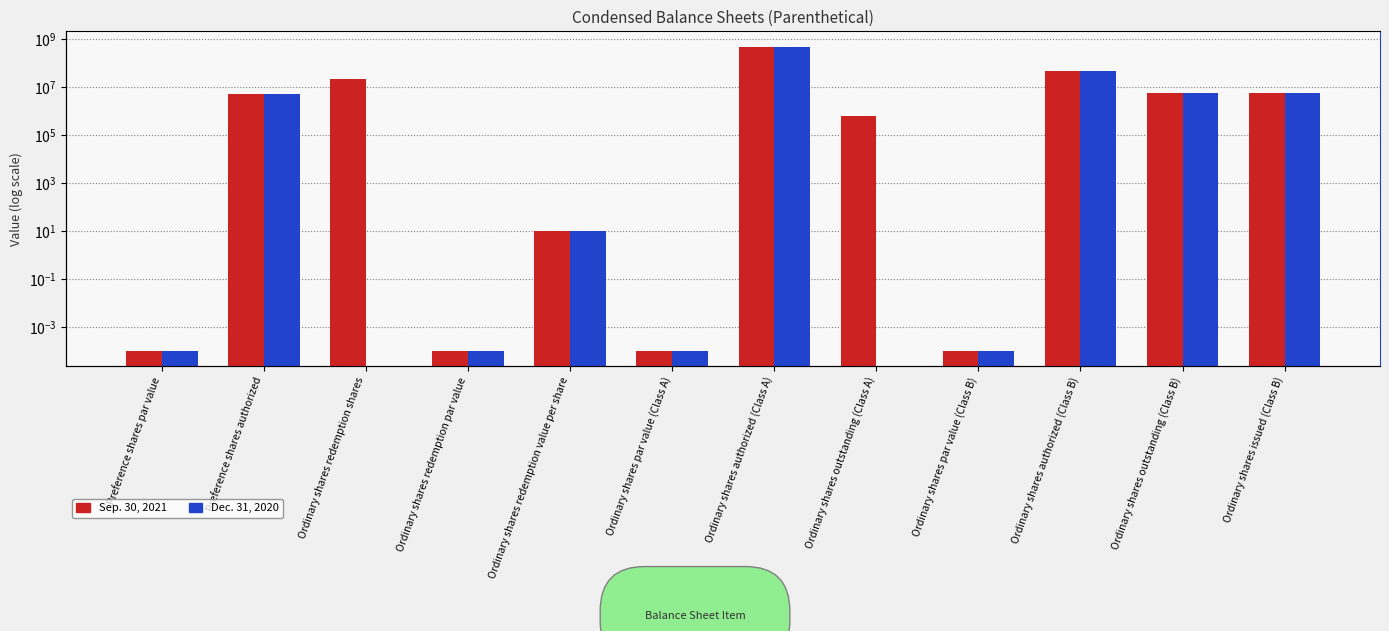

What is the label of the 3rd bar from the left?

Ordinary shares redemption shares